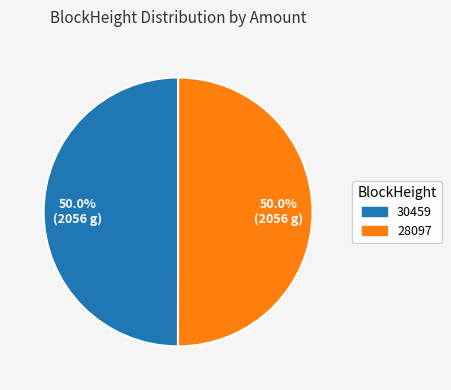

What percentage do 28097 and 30459 together represent?

100.0%